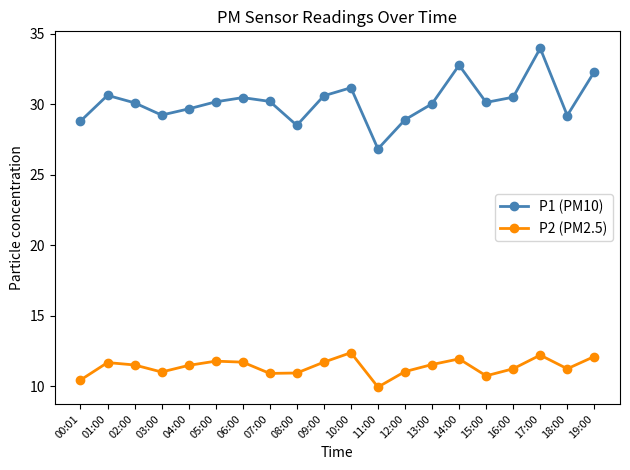

True or false: P2 (PM2.5) and P1 (PM10) cross at least once.

False